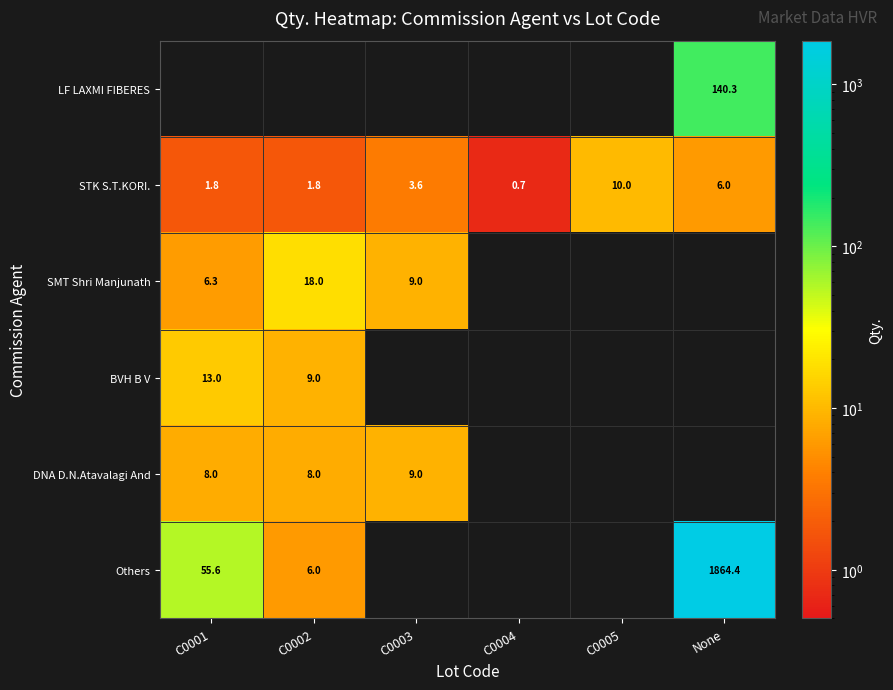

Read the STK S.T.KORI. value at C0003.

3.6